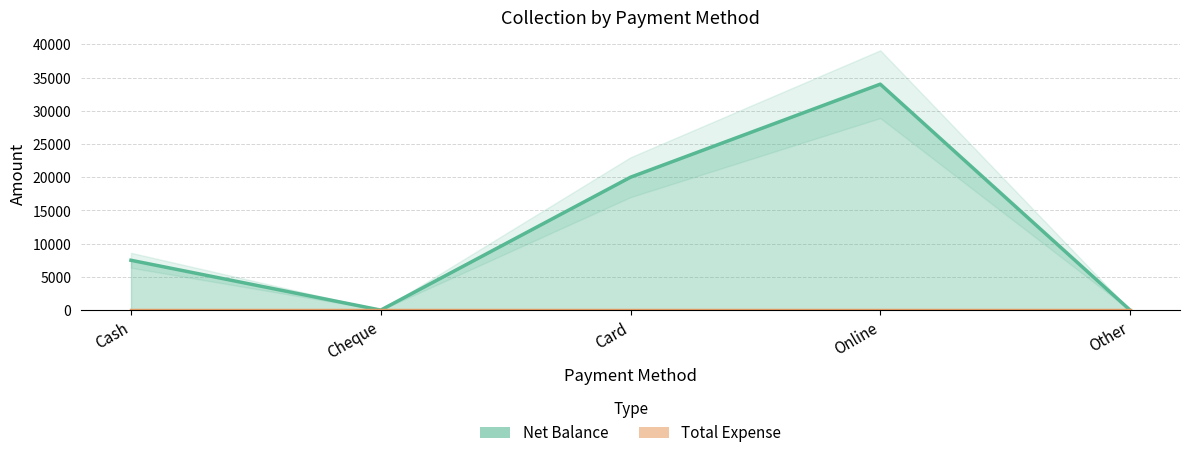

List the labels in order of value, smallest first.

Cheque, Other, Cash, Card, Online